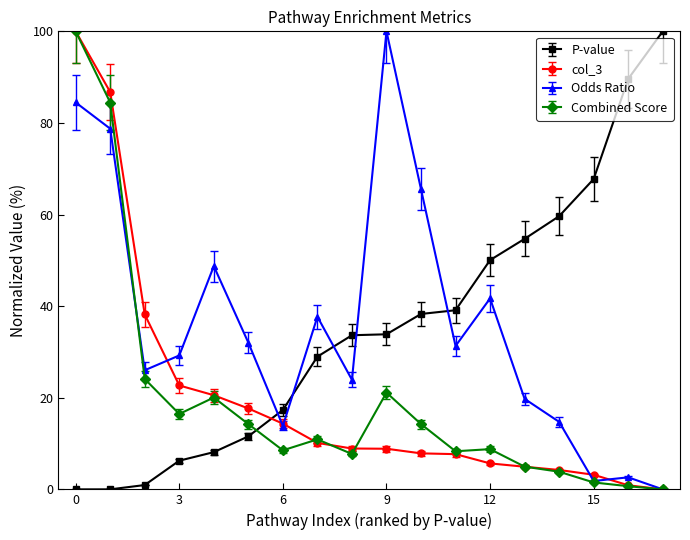

What is the maximum value shown in the chart?

100.0